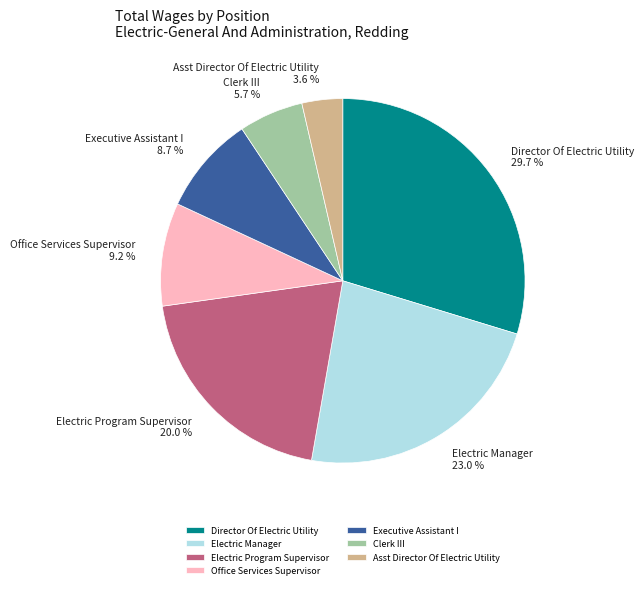

To the nearest percent, what portion does Director Of Electric Utility represent?

30%